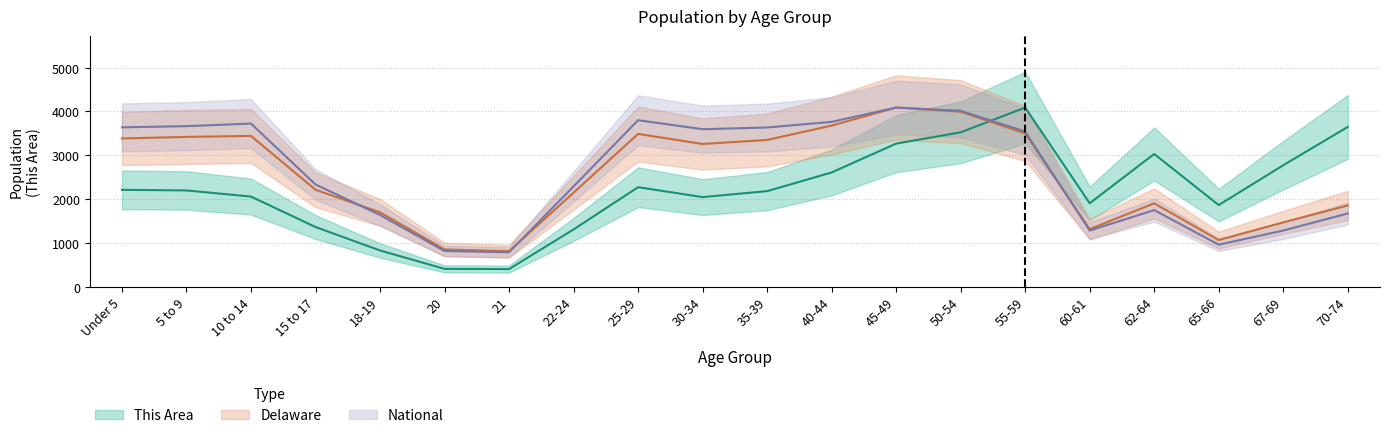

True or false: This Area has more than 2 points higher than both neighbors.

True